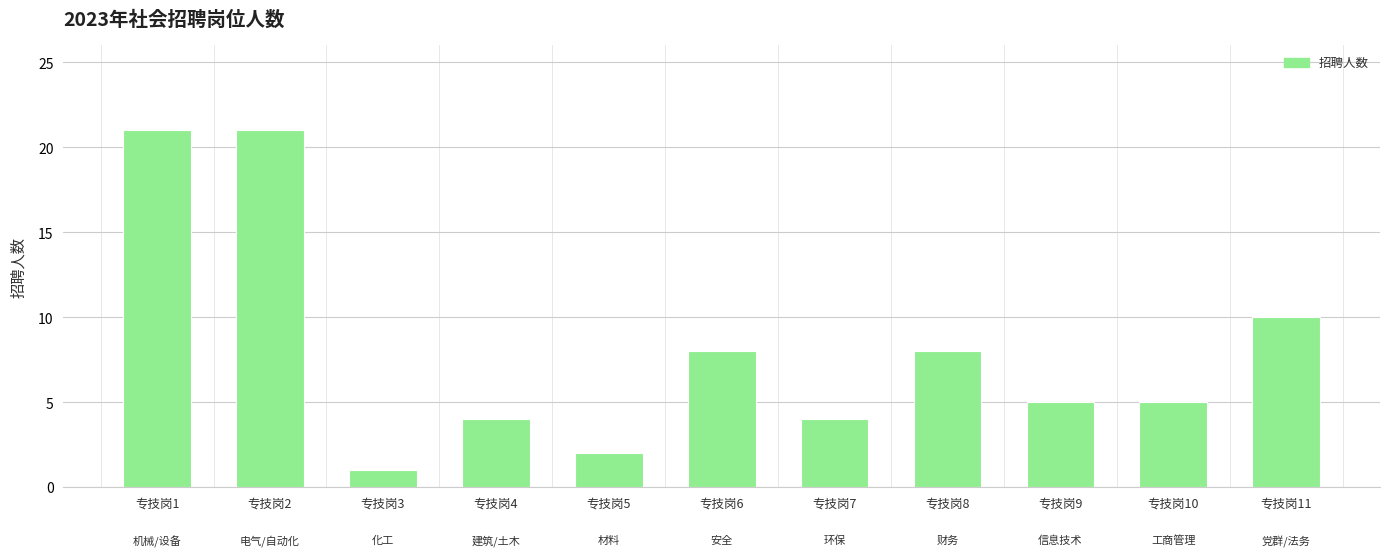

What is the average value?

8